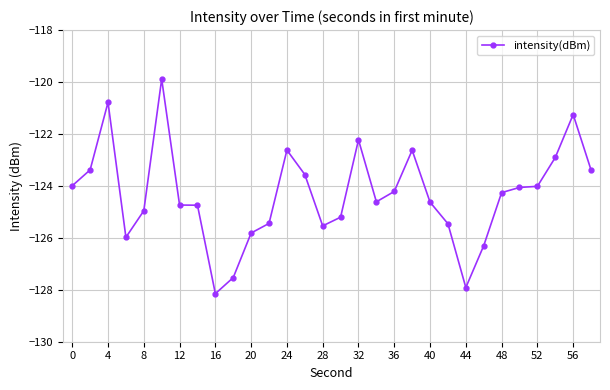

What is the minimum value shown in the chart?

-128.1